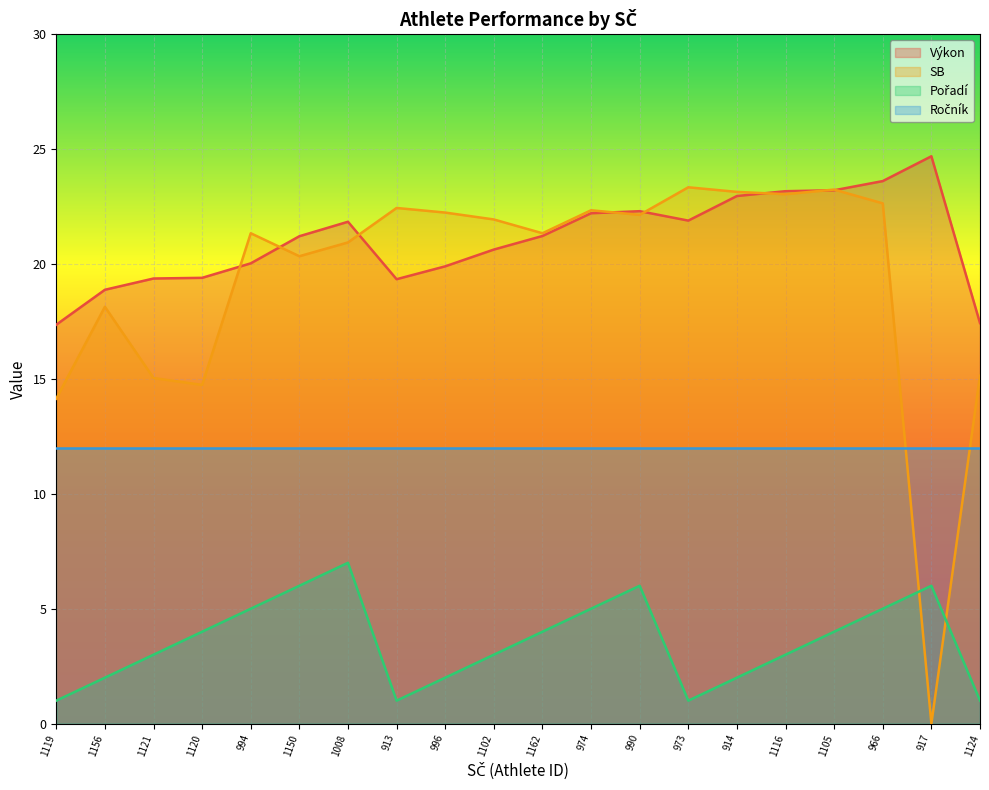

What is the difference between the second highest and second lowest values in the Pořadí series?

5.0